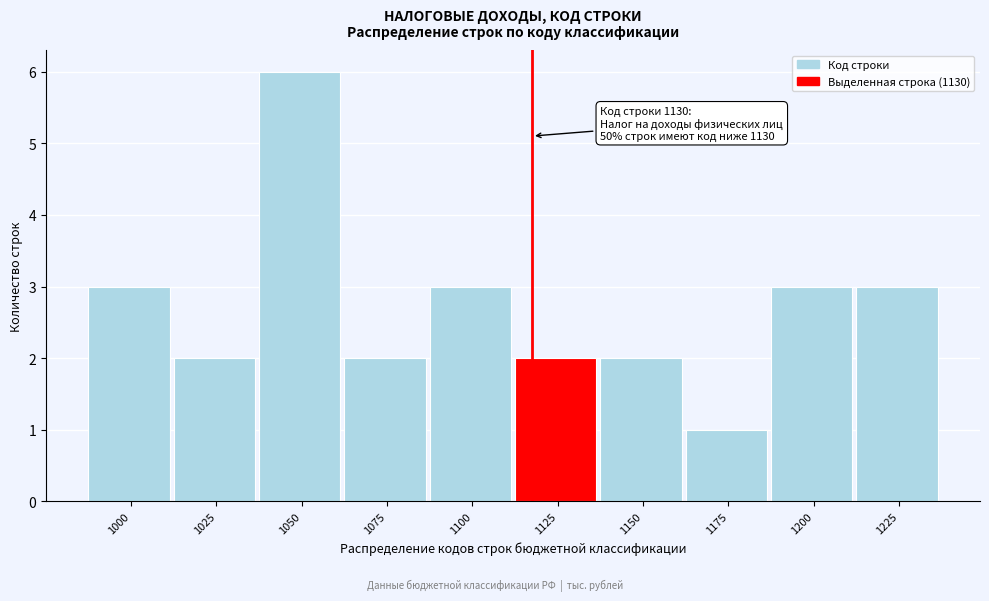

Reading left to right, what are all the values shown in this chart?

1000=3	1025=2	1050=6	1075=2	1100=3	1125=2	1150=2	1175=1	1200=3	1225=3